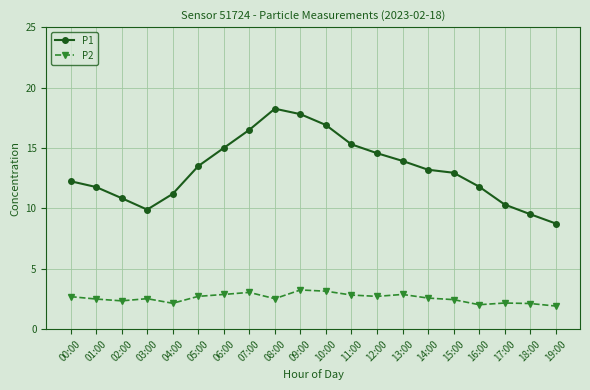

Between 14:00 and 18:00, which series saw the biggest shift?

P1